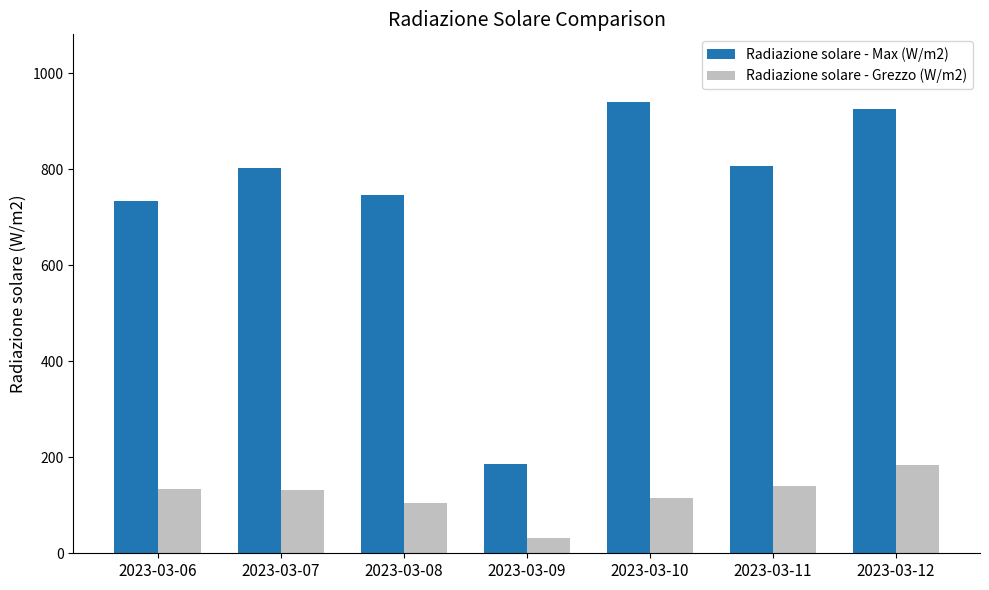

What is the difference between the highest and lowest values at 2023-03-07?

671.4